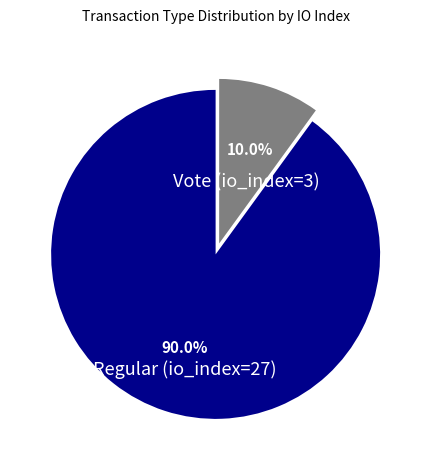

How many slices are in this pie chart?

2